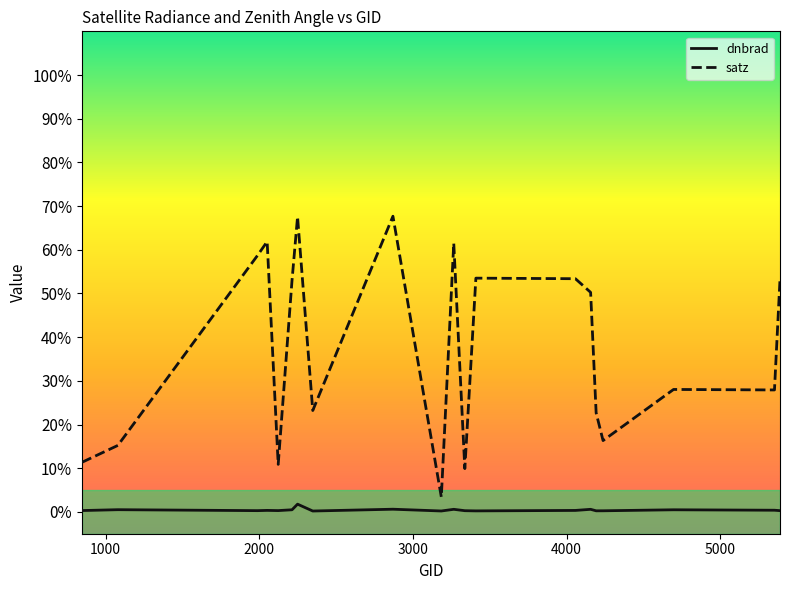

What is the difference between the maximum and second lowest values in the dnbrad series?

1.6